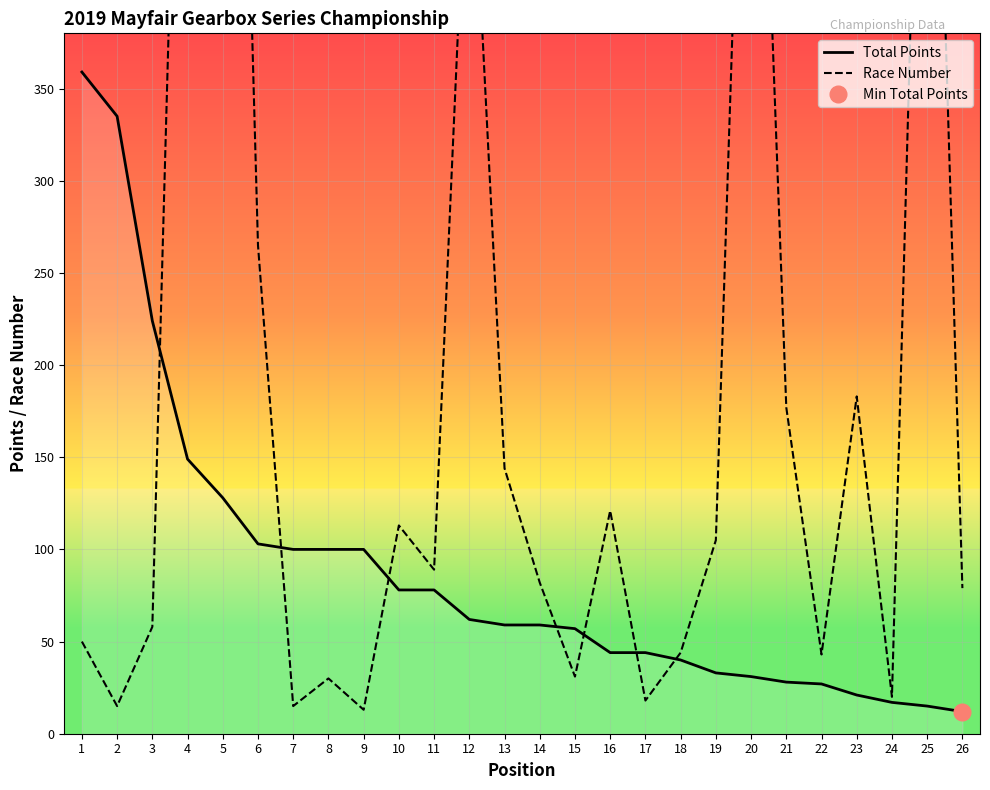

What is the approximate value of Race Number at 13?

144